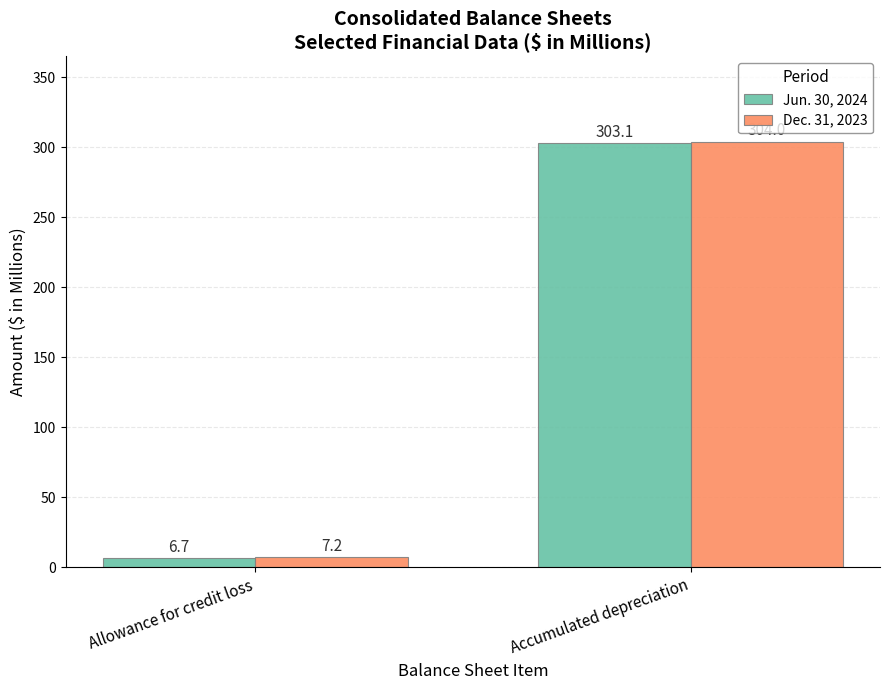

True or false: Dec. 31, 2023 has a value of 7.2 at Allowance for credit loss.

True